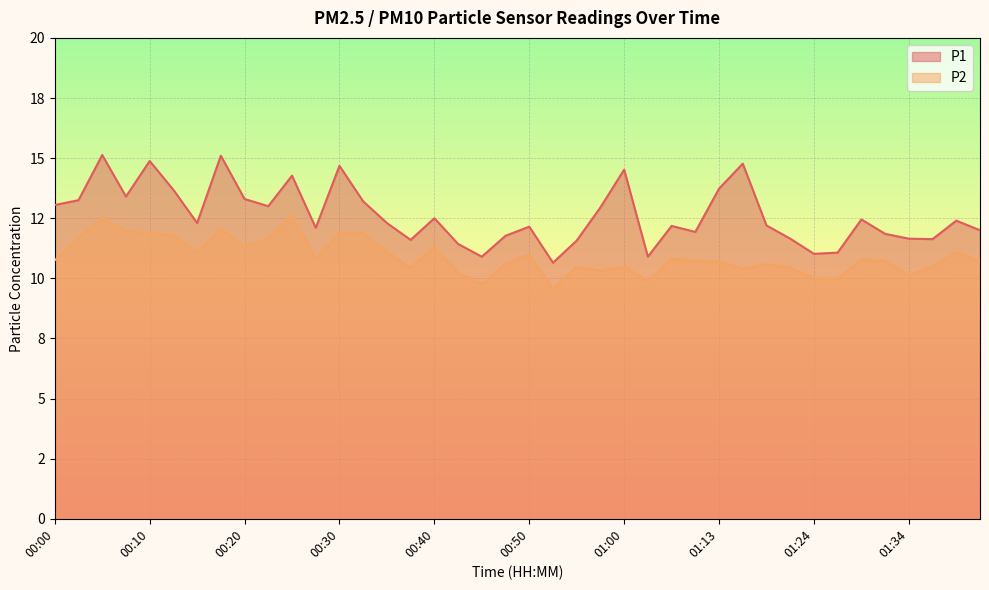

What are all the series names shown in the legend?

P1, P2